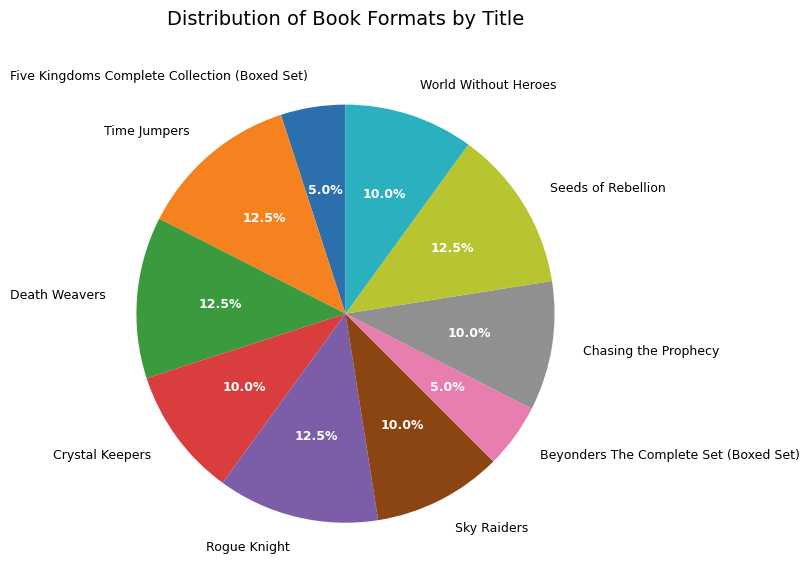

How many segments does this pie chart have?

10